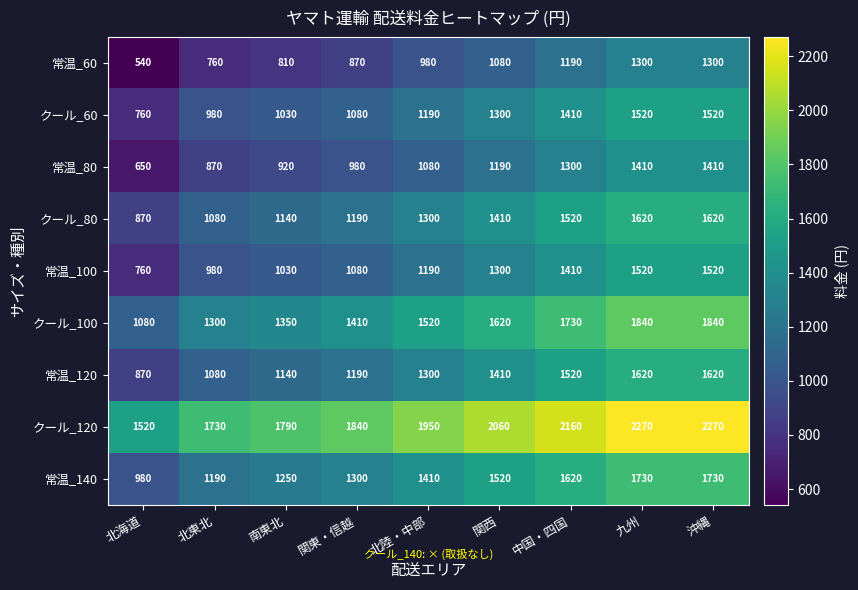

What is the difference between the highest and lowest values at 南東北?

980